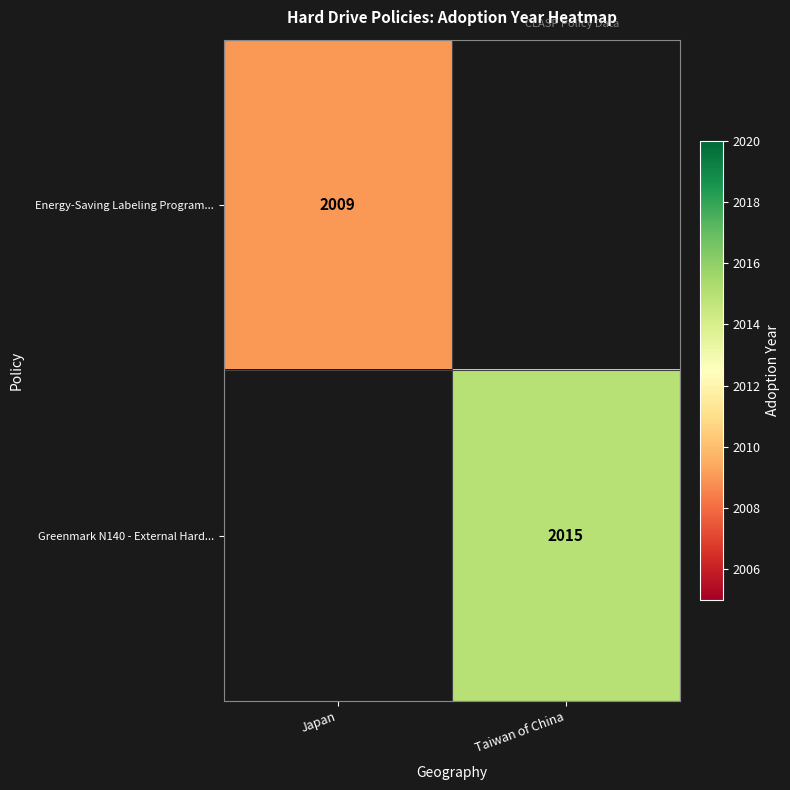

True or false: Energy-Saving Labeling Program... has a value of 3209 at Japan.

False